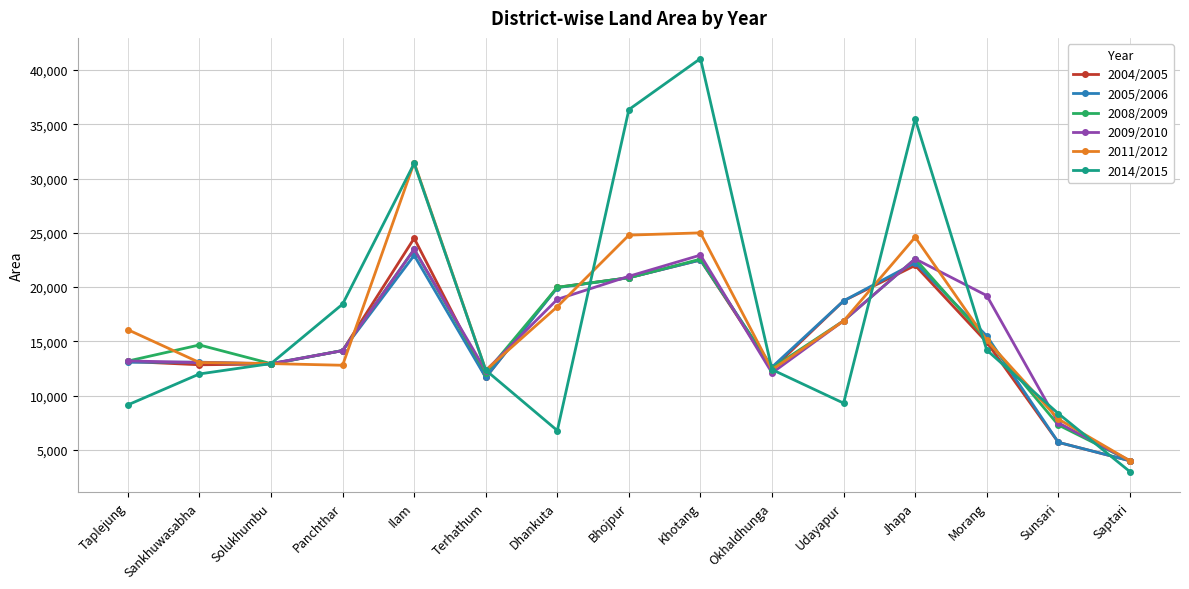

Does the chart have visible grid lines?

Yes